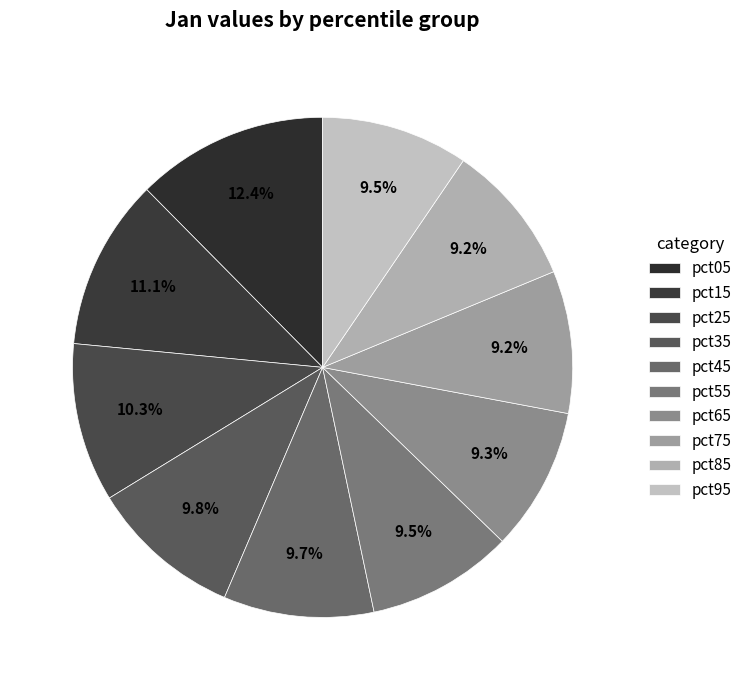

Combined, do pct45 and pct05 account for over 50%?

No